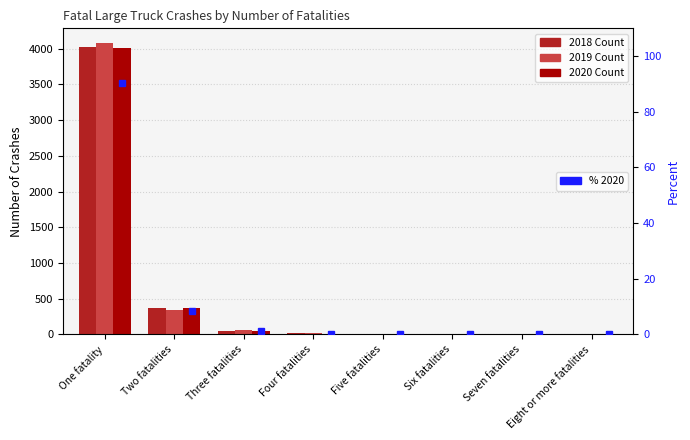

What is the difference between the values at Three fatalities and Eight or more fatalities?

1.1